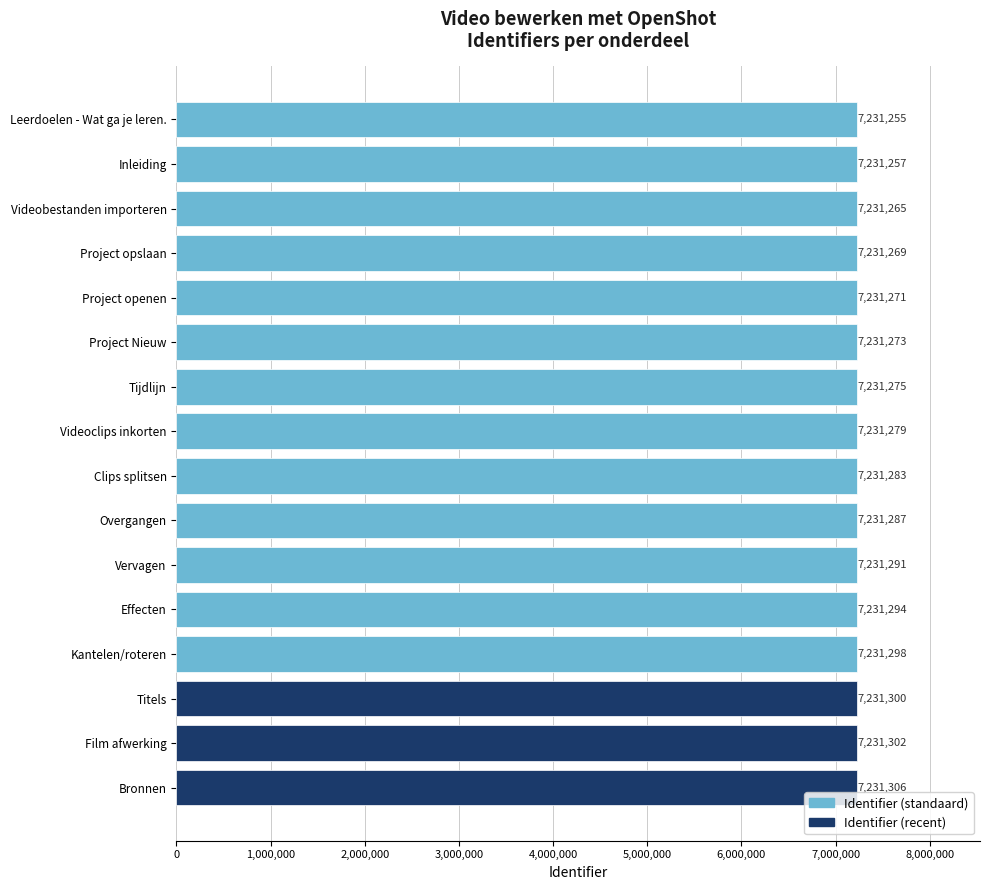

What position from the bottom is Bronnen?

1